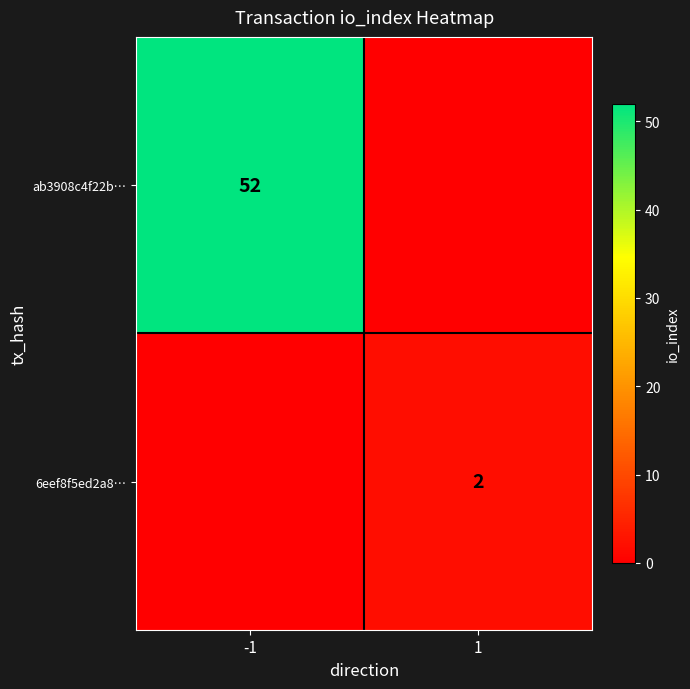

The value of ab3908c4f22b… at -1 is 52. True or false?

True